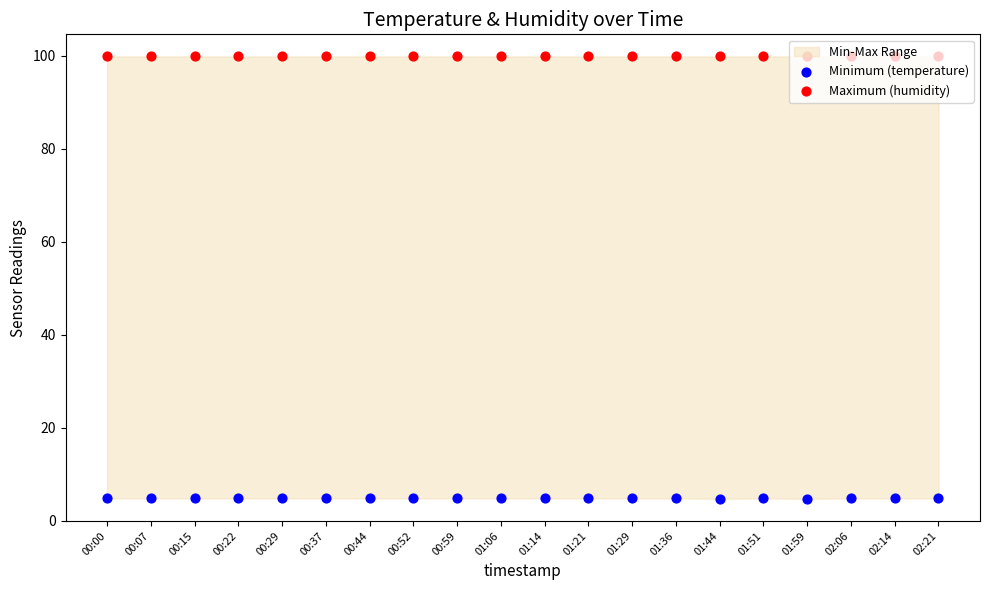

Which series has the largest Y range (max minus min)?

Minimum (temperature)